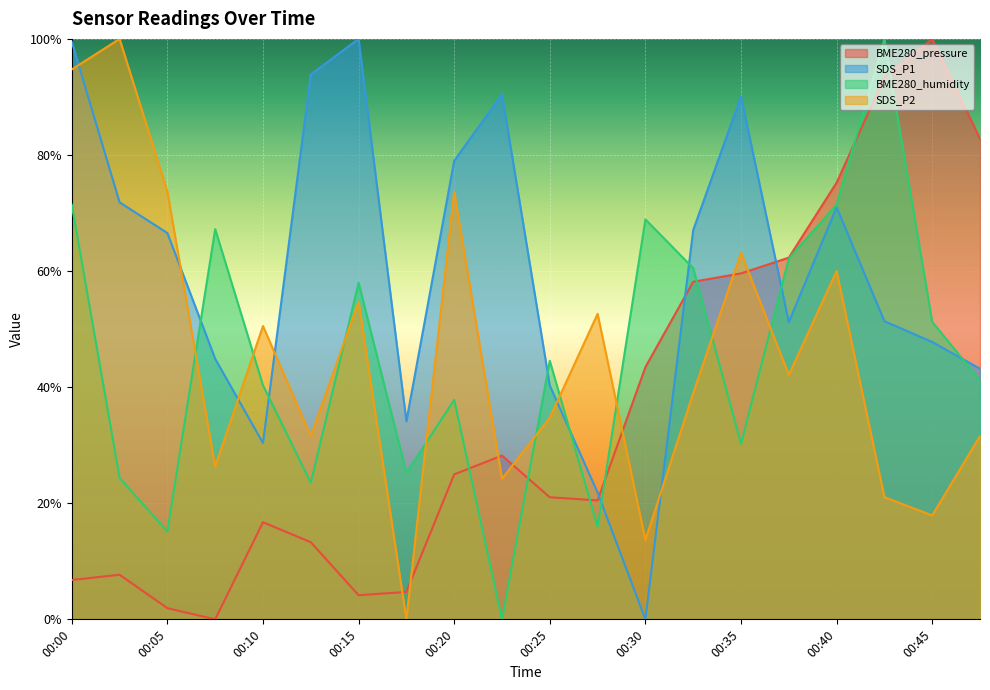

Which category has the lowest value in the SDS_P2 series?

00:17